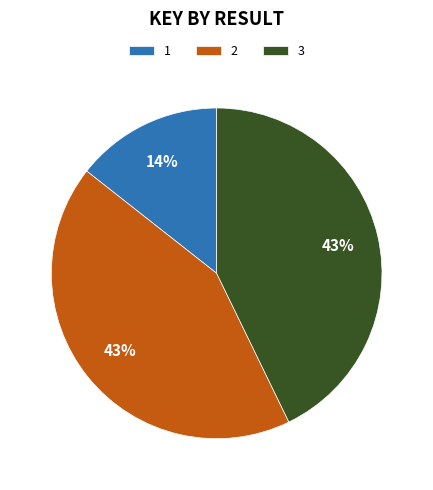

The 3 slice represents 51% of the pie. True or false?

False